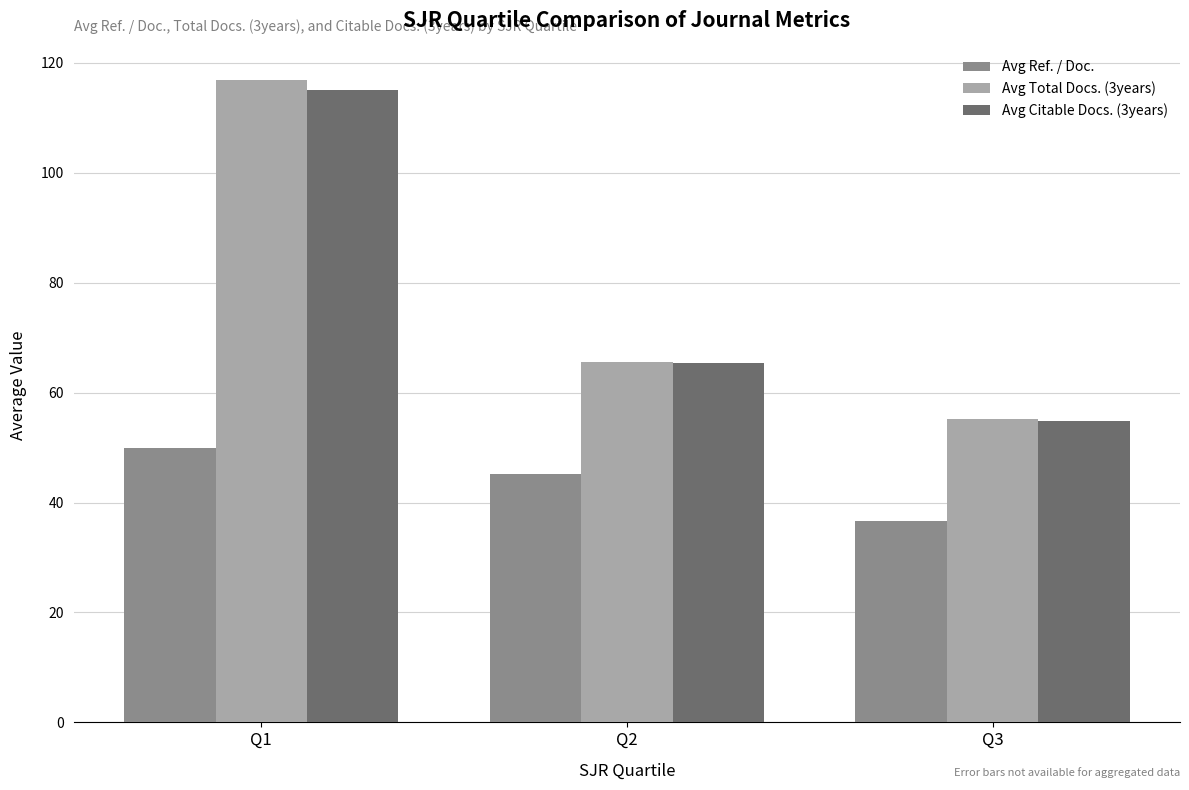

How many groups of bars are there?

3